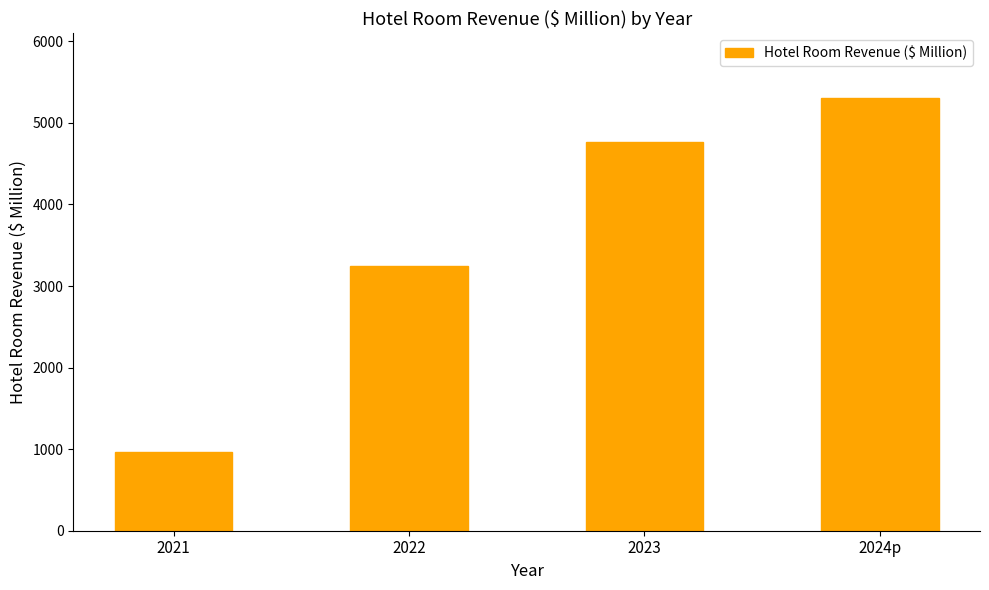

What is the difference between the values at 2023 and 2021?

3795.6